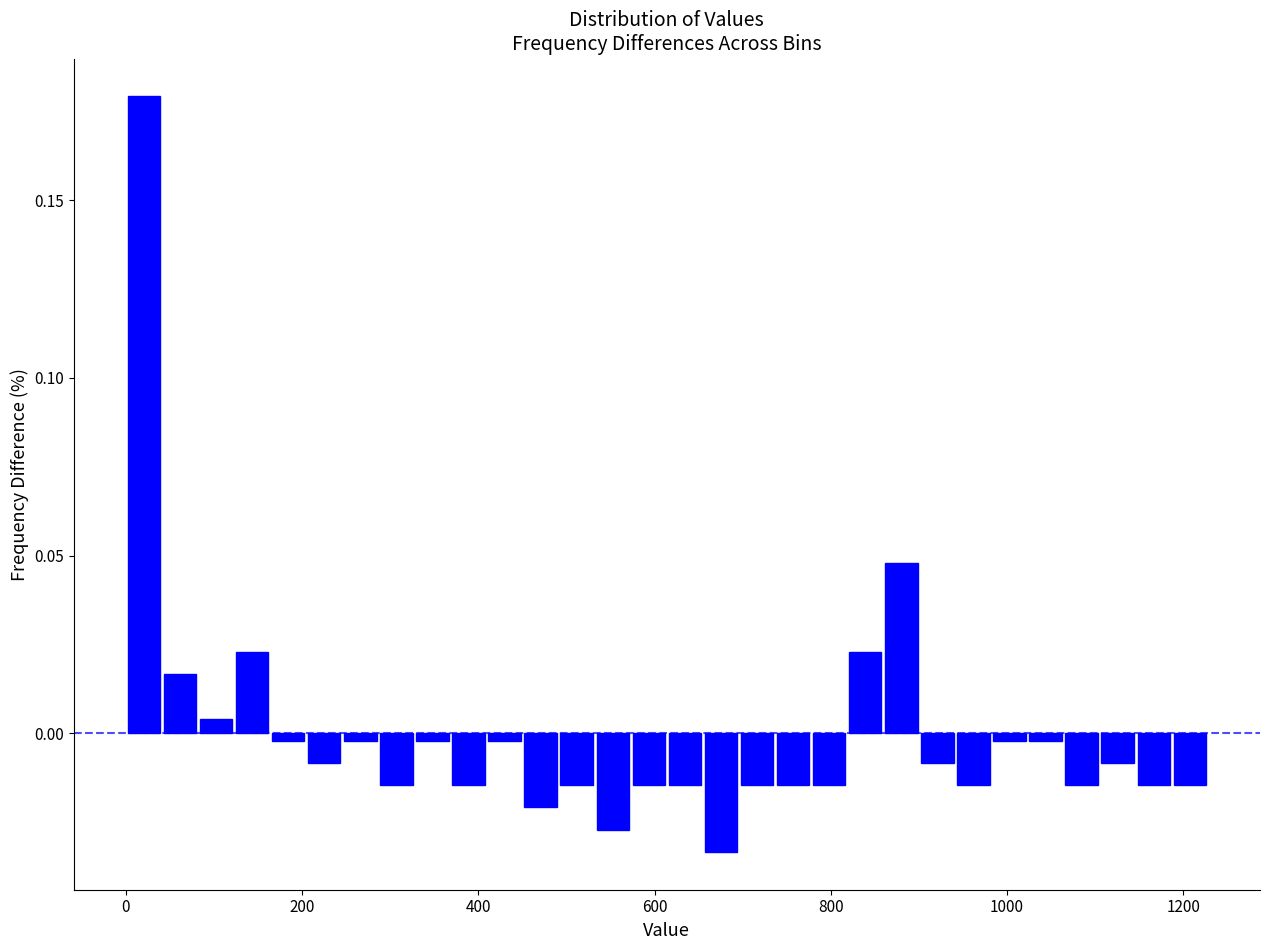

Around what value on the x-axis is the tallest bar? Give the approximate position of its centre, as read against the axis.

20